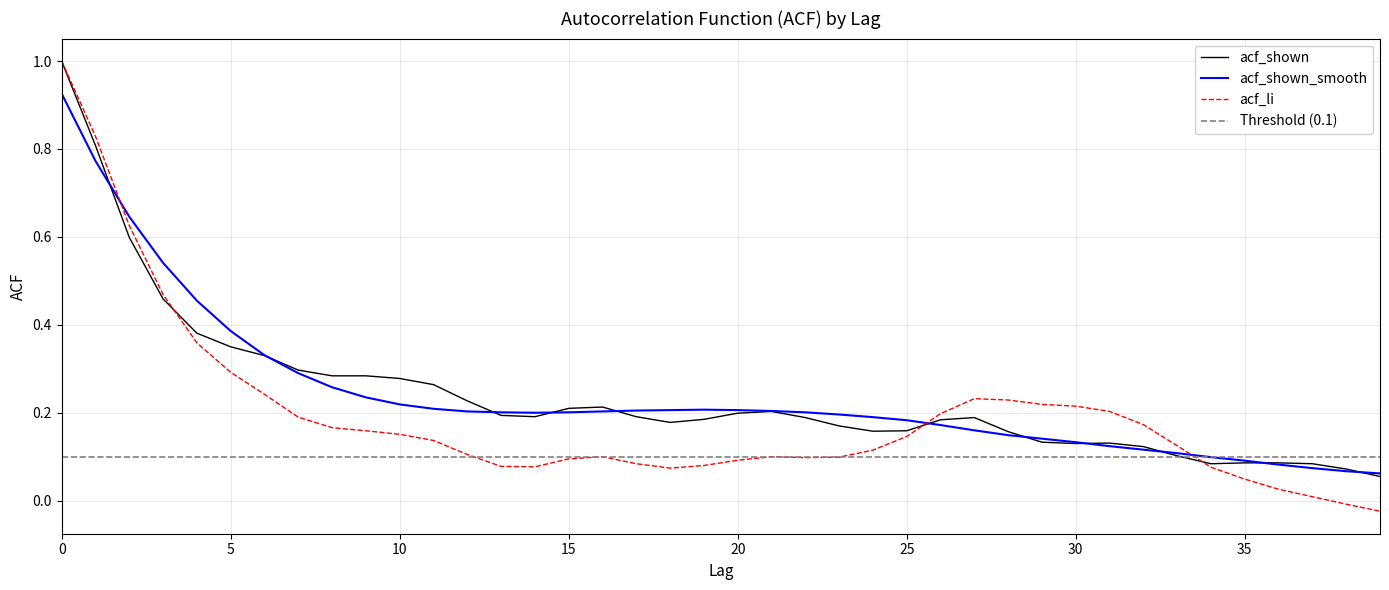

What is the difference between the maximum and minimum values in the acf_shown series?

0.9